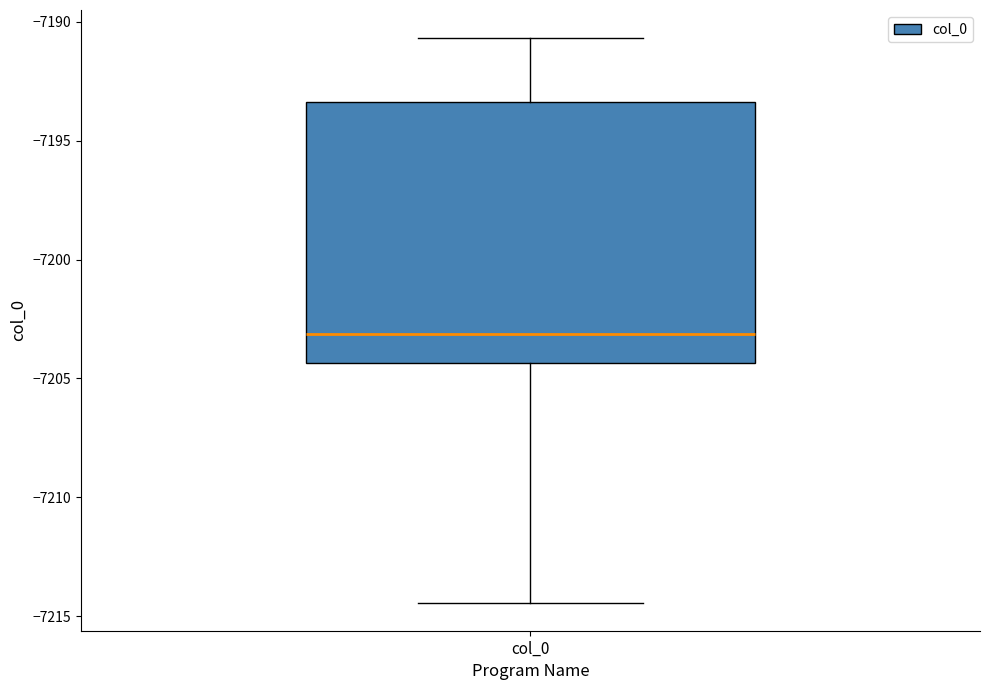

Read this box plot against the y-axis: the position of the median line, the range covered by the box, and the ends of both whiskers. The values are not printed on the chart, so give them approximately, as read against the axis.

median -7203.0, box -7204.5 to -7193.5, whiskers -7214.5 to -7190.5